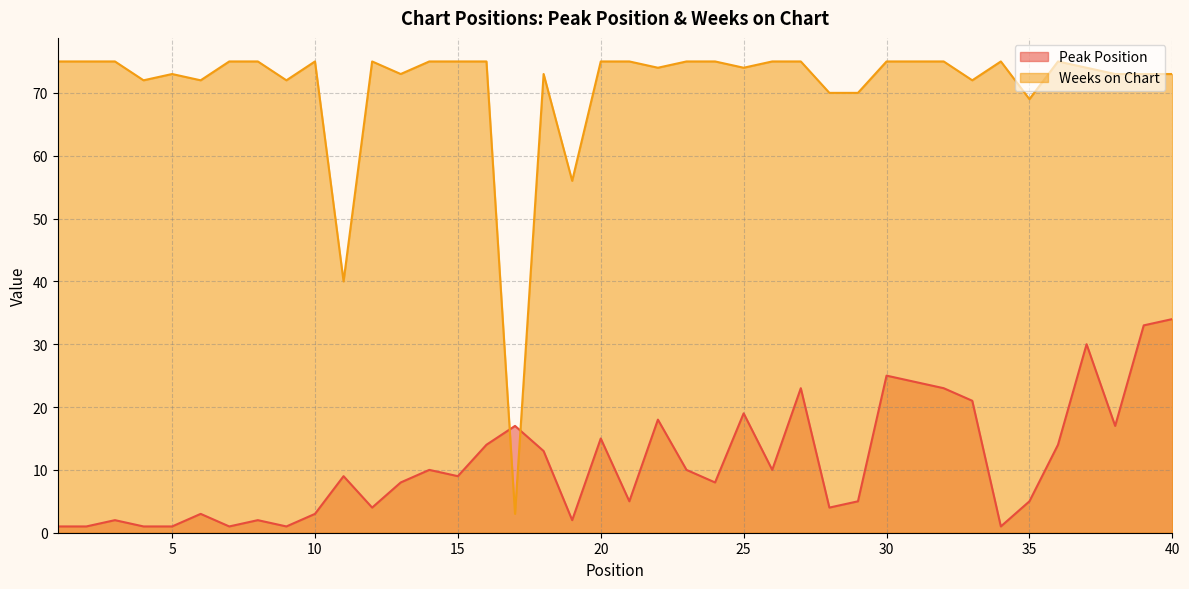

What is the value of the Peak Position point at the 5th from the left?

1